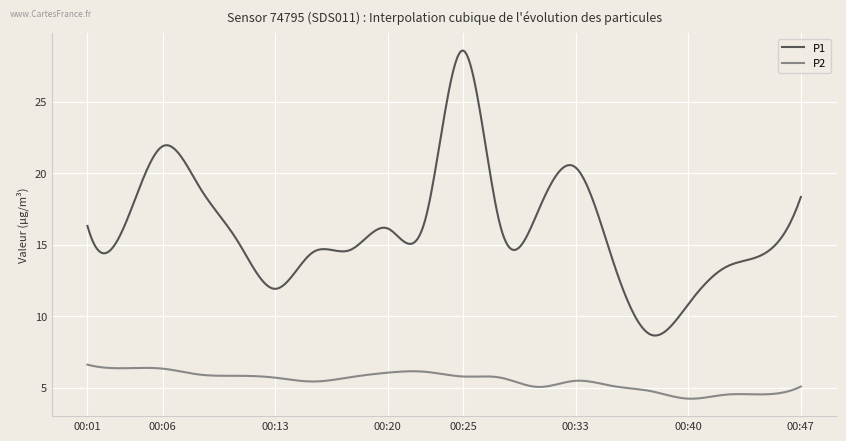

In P2, how many points are lower than both neighbors (excluding endpoints)?

7